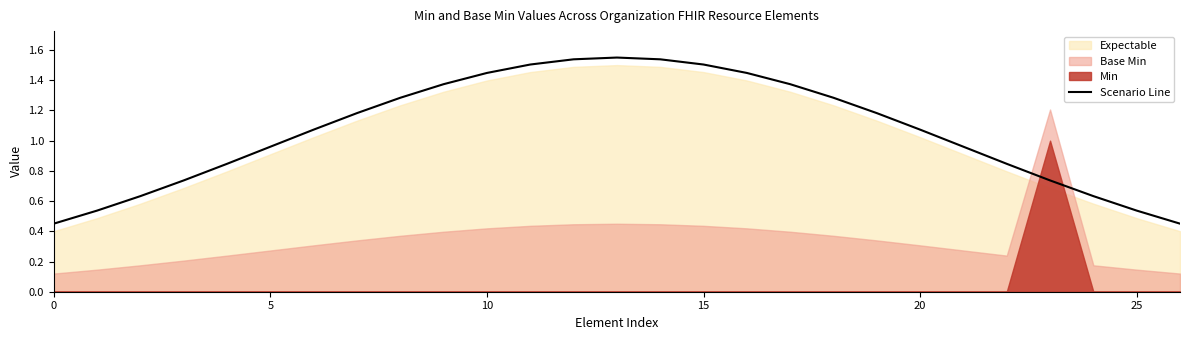

What is the change in value from 0 to 14?

+1.1